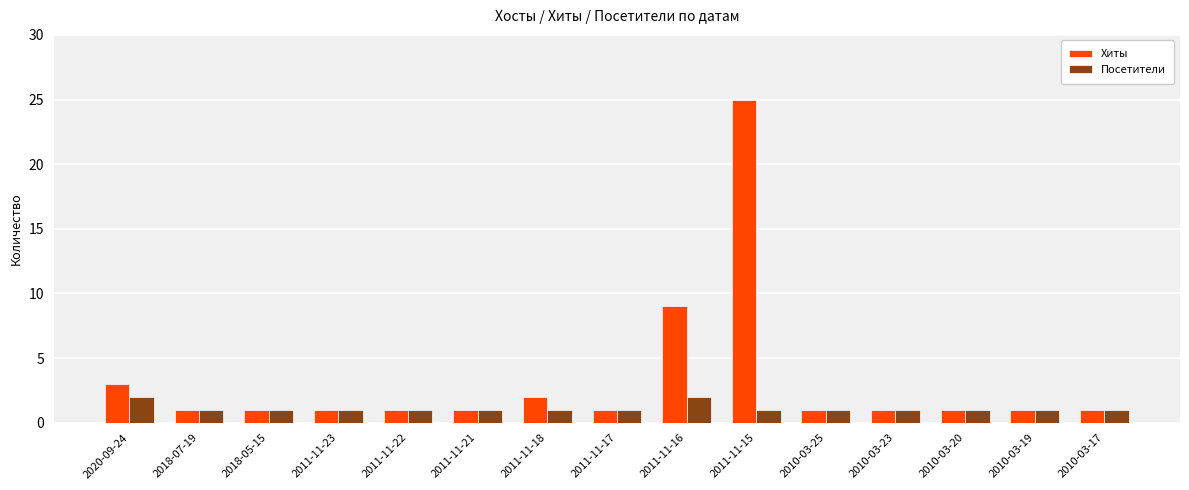

Reading left to right, list all the values displayed in this chart.

Хиты: 3	1	1	1	1	1	2	1	9	25	1	1	1	1	1
Посетители: 2	1	1	1	1	1	1	1	2	1	1	1	1	1	1